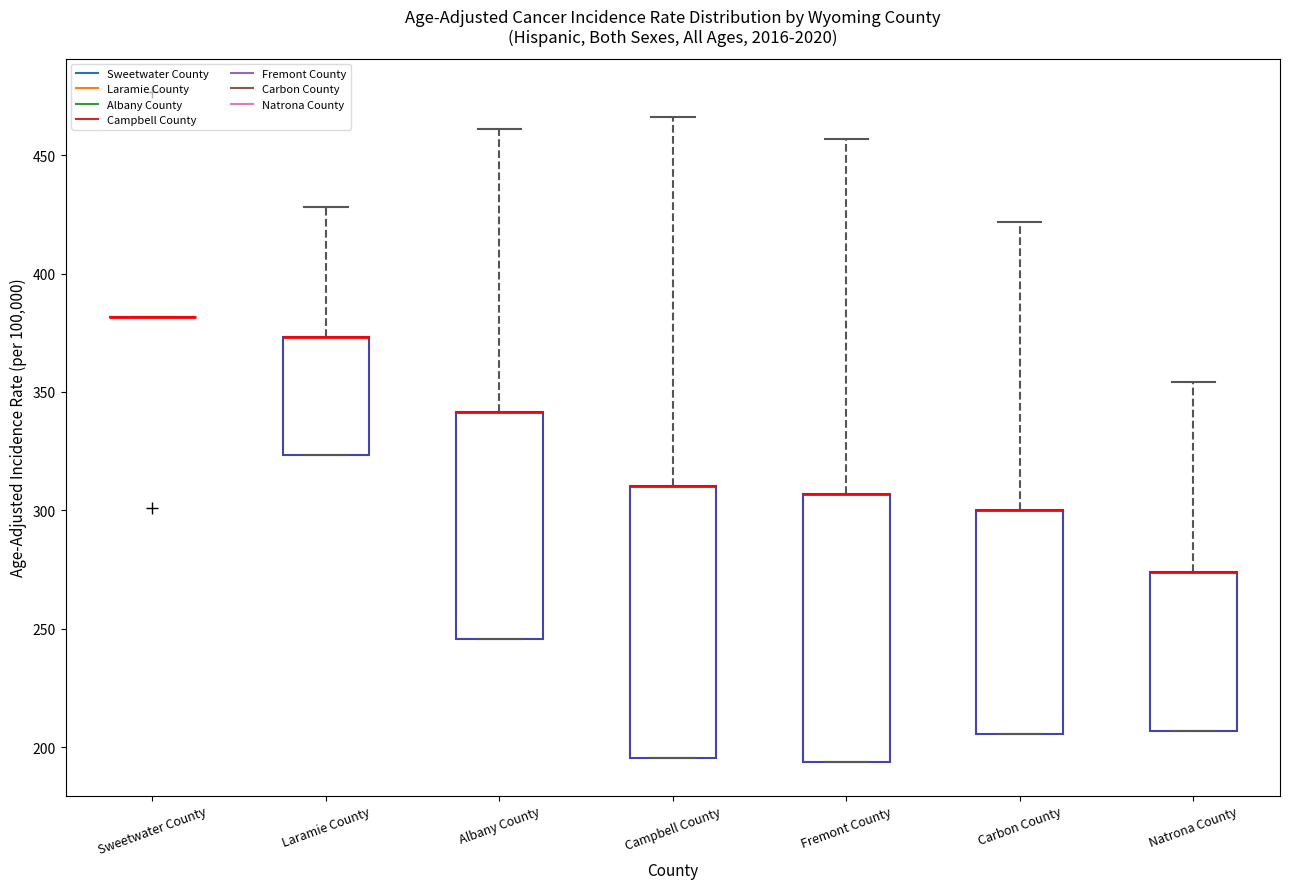

Reading left to right, read every box against the y-axis: the position of its median line, the range the box covers, and the ends of its whiskers. The values are not printed on the chart, so give them approximately, as read against the axis.

Sweetwater County: box collapsed to a line at 380, whiskers 380 to 380
Laramie County: median 375 (drawn on the box's upper edge), box 325 to 375, whiskers 325 to 430
Albany County: median 340 (drawn on the box's upper edge), box 245 to 340, whiskers 245 to 460
Campbell County: median 310 (drawn on the box's upper edge), box 195 to 310, whiskers 195 to 465
Fremont County: median 305 (drawn on the box's upper edge), box 195 to 305, whiskers 195 to 455
Carbon County: median 300 (drawn on the box's upper edge), box 205 to 300, whiskers 205 to 420
Natrona County: median 275 (drawn on the box's upper edge), box 205 to 275, whiskers 205 to 355